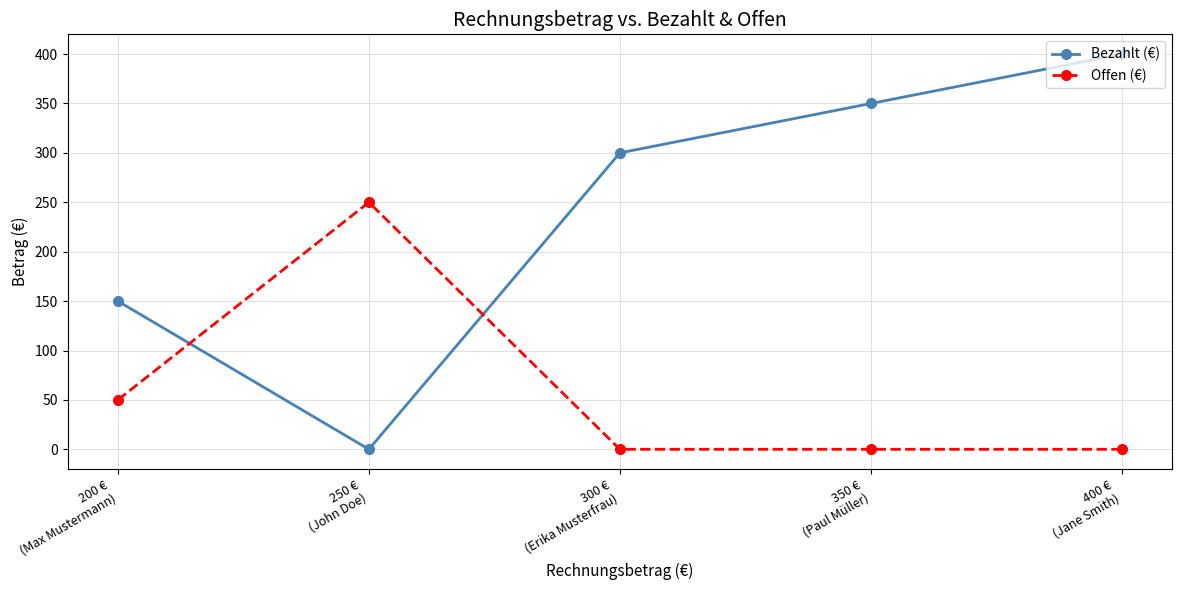

What is the difference between the maximum and second lowest values in the Offen (€) series?

250